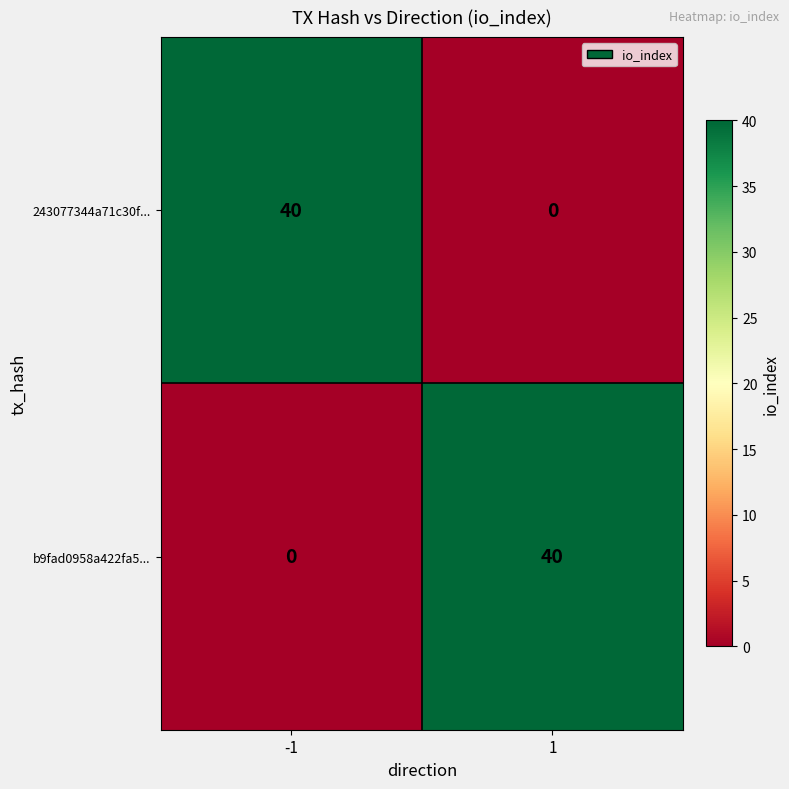

What is the spread (max minus min) of values at 1?

40